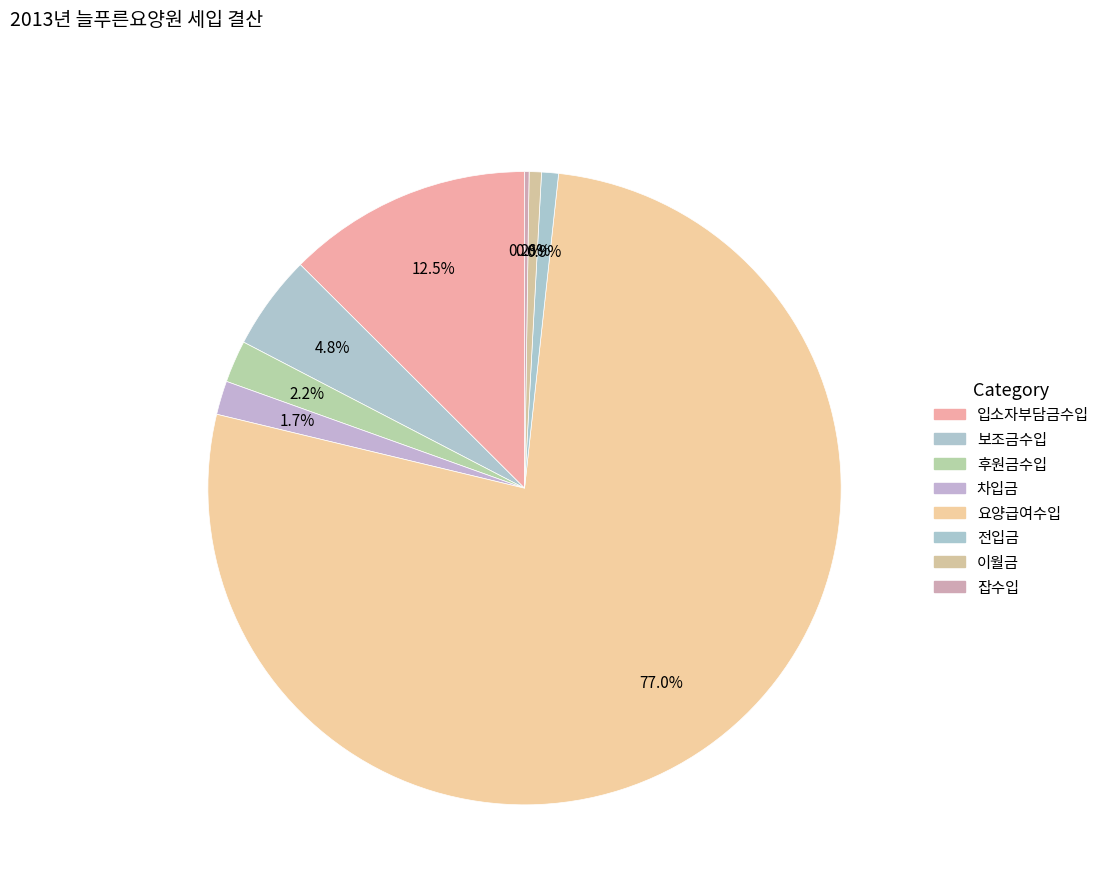

Is there a majority slice in this chart?

Yes